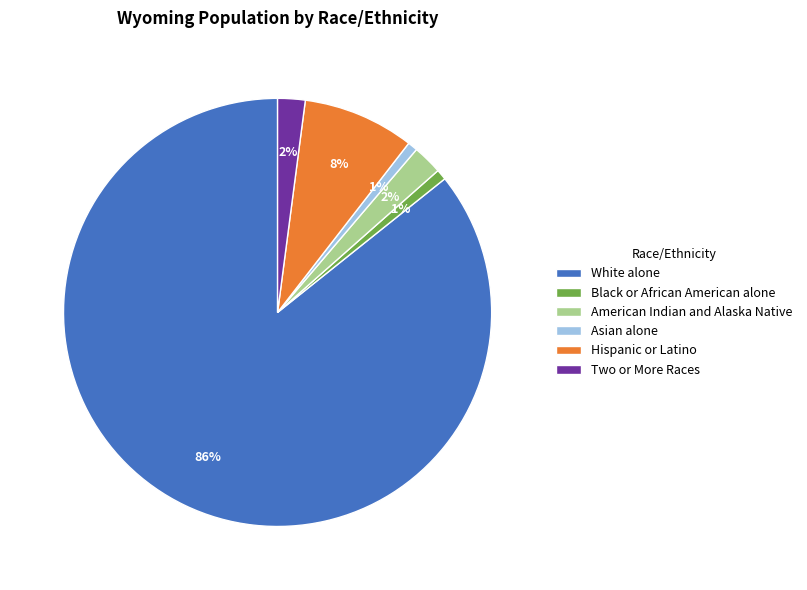

Combined, do Asian alone and White alone account for over 50%?

Yes